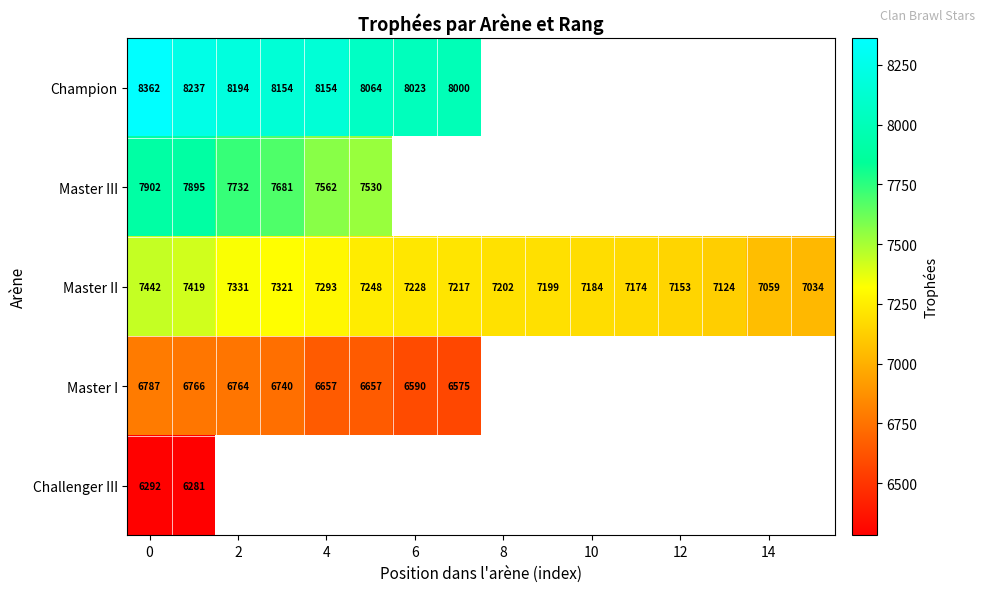

True or false: Master I has a value of 9622 at 0.

False